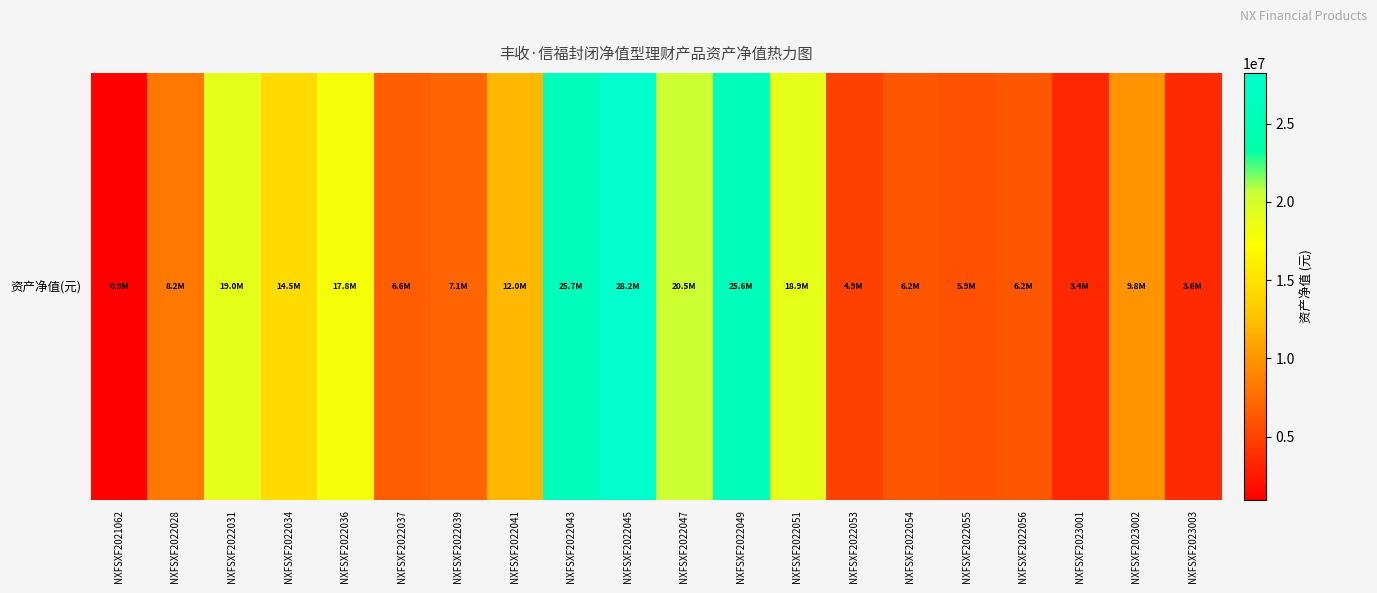

What is the average value?

12263729